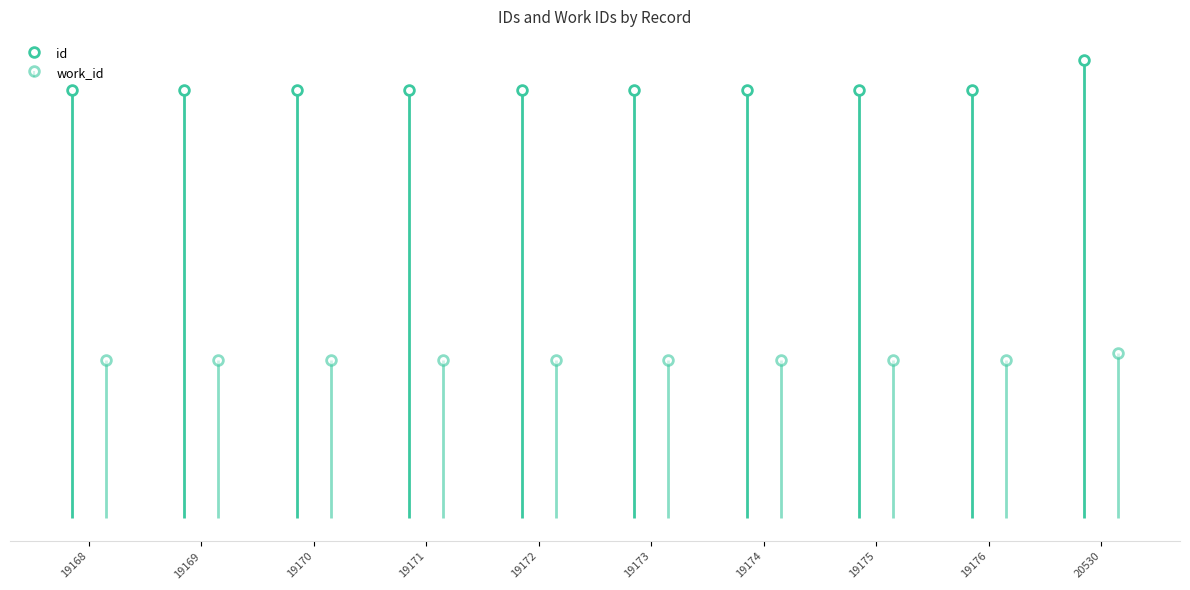

Is it true that work_id equals 1633 at 19173?

False